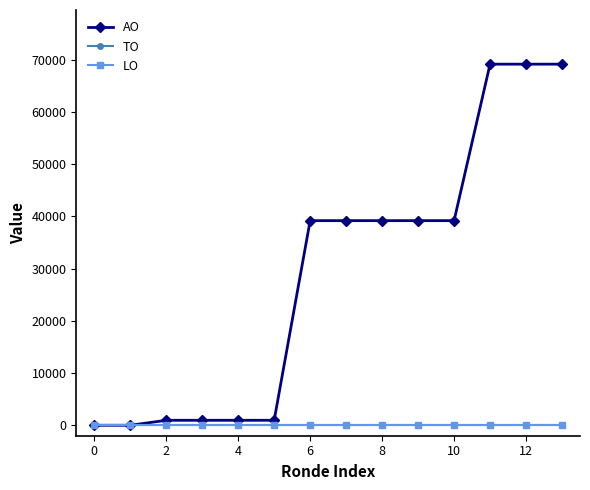

Does the chart have visible grid lines?

No